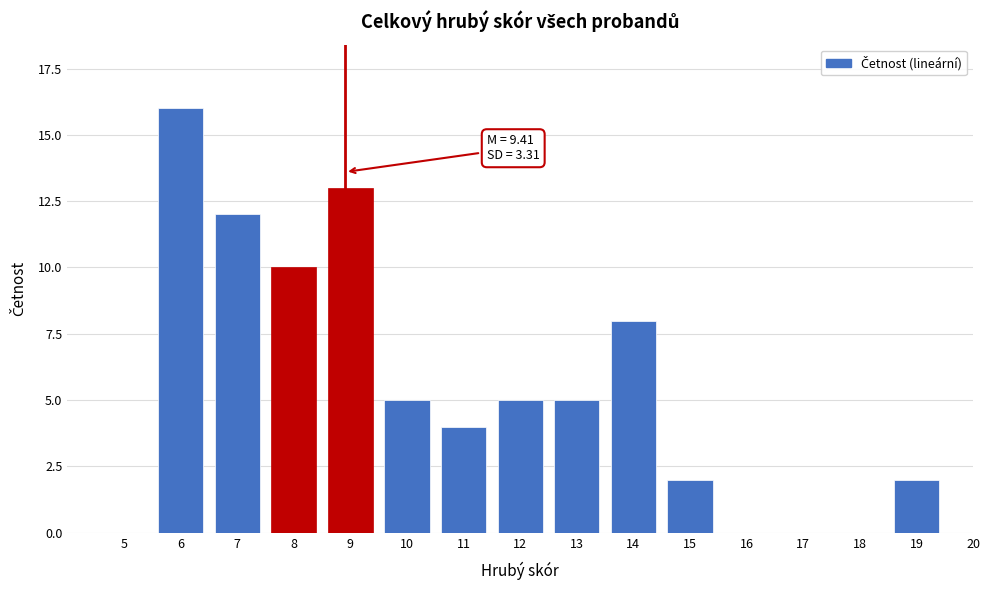

Reading left to right, extract all data points from this chart.

5=0	6=16	7=12	8=10	9=13	10=5	11=4	12=5	13=5	14=8	15=2	16=0	17=0	18=0	19=2	20=0